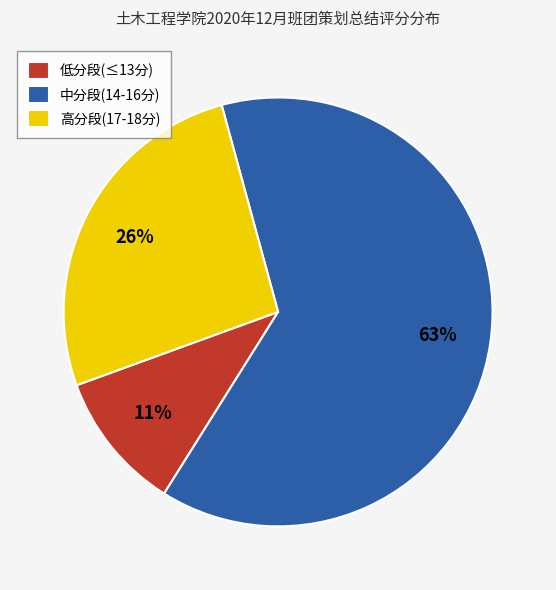

Approximately how many times larger is the value at 高分段(17-18分) compared to 中分段(14-16分)?

0.4